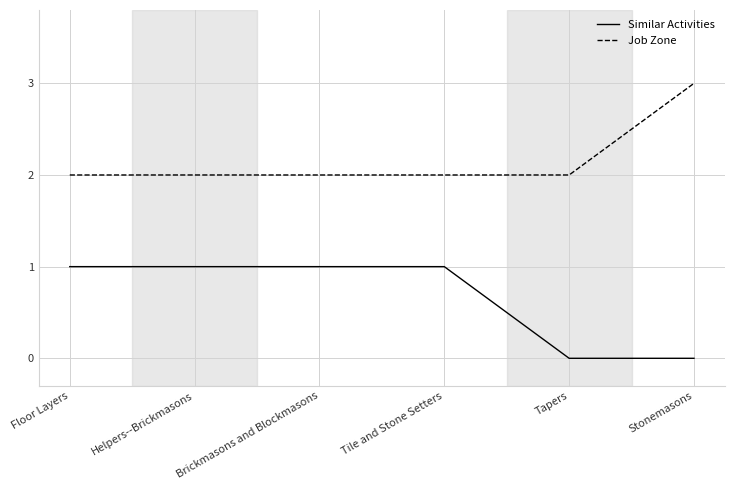

True or false: Job Zone and Similar Activities cross at least once.

False